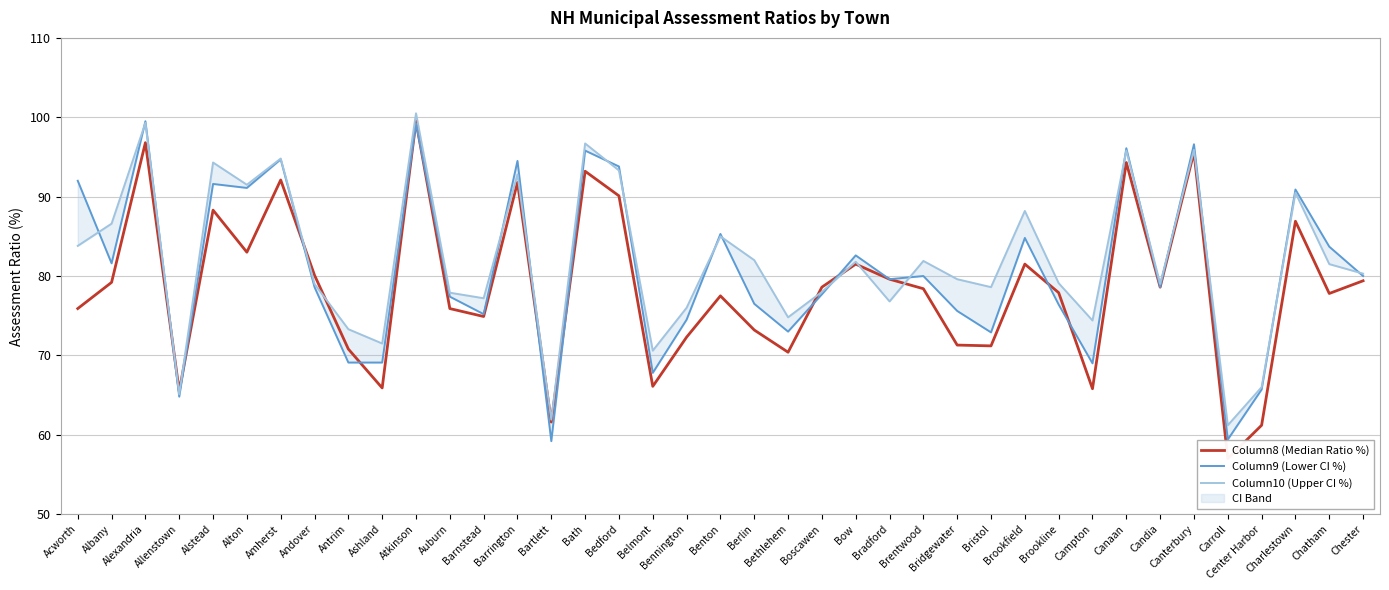

Which series ends up on top after the final intersection of Column9 (Lower CI %) and Column10 (Upper CI %)?

Column10 (Upper CI %)